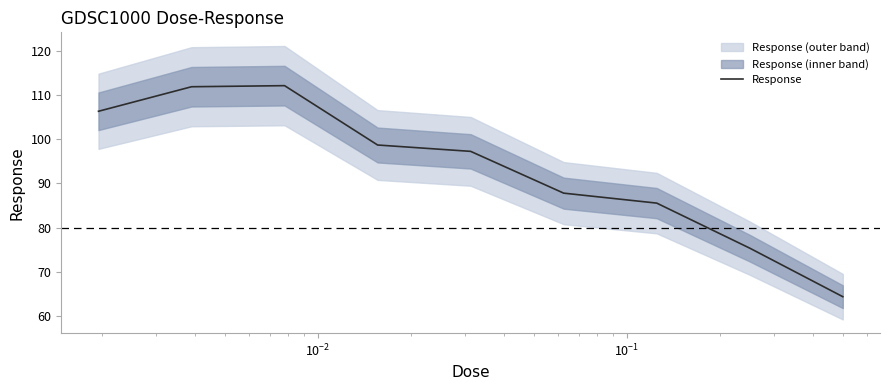

Count the number of values greater than 97.

5